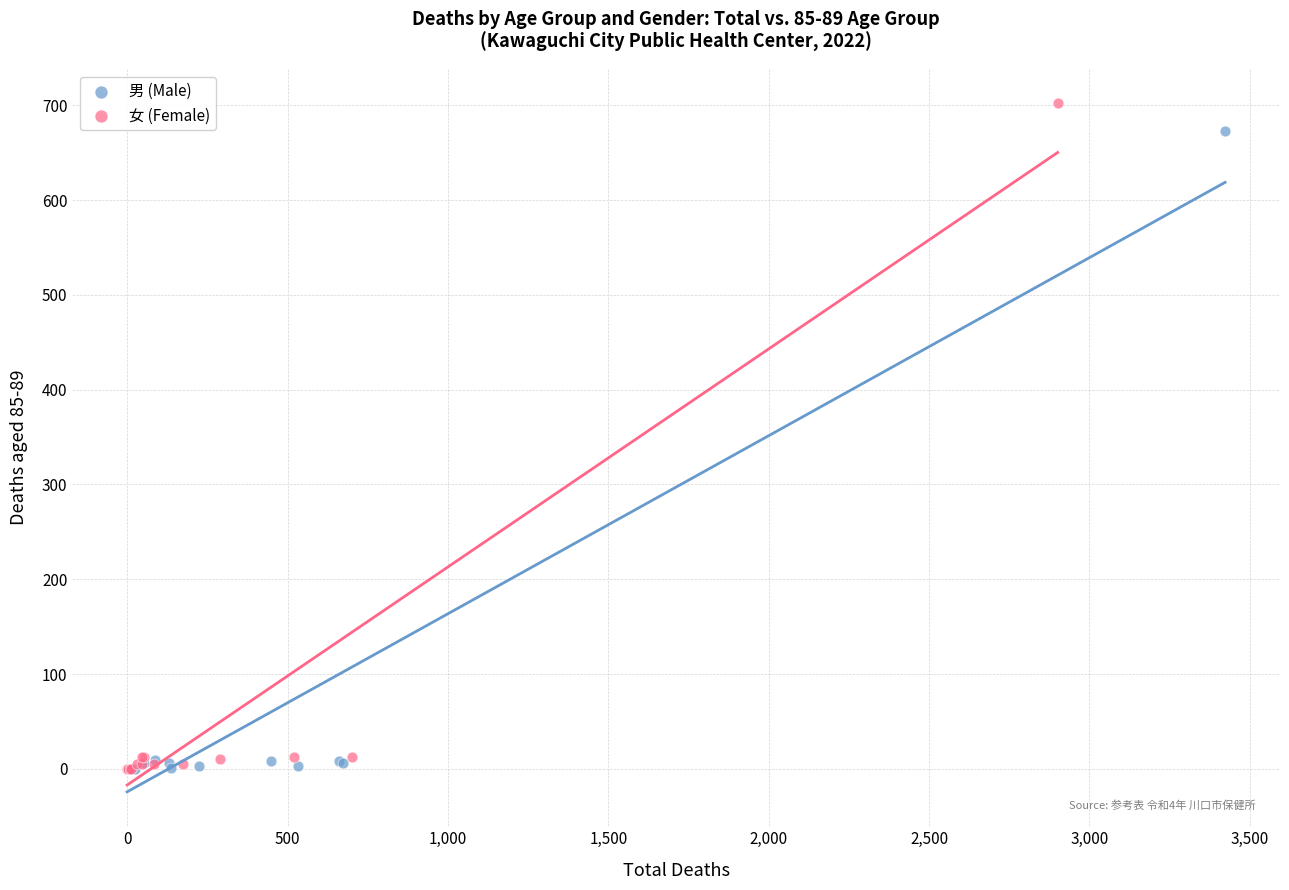

Which series has the largest Y range (max minus min)?

女 (Female)